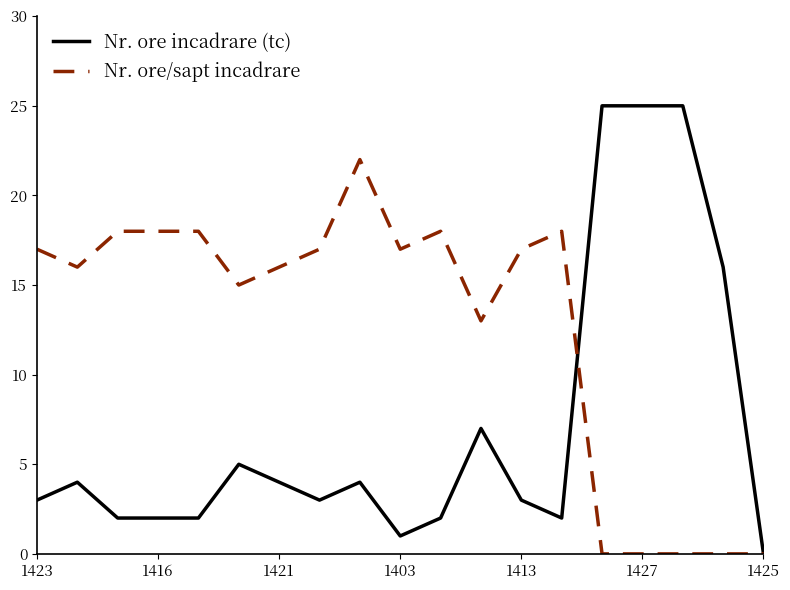

Which series has the largest range (max minus min)?

Nr. ore incadrare (tc)